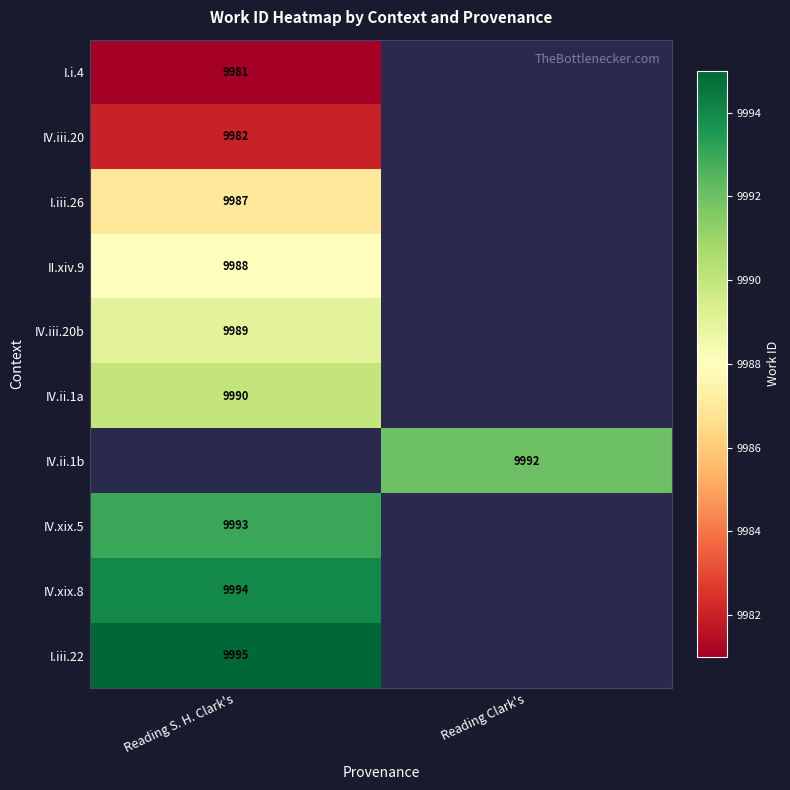

Between Reading S. H. Clark's and Reading Clark's, which is larger?

Reading Clark's